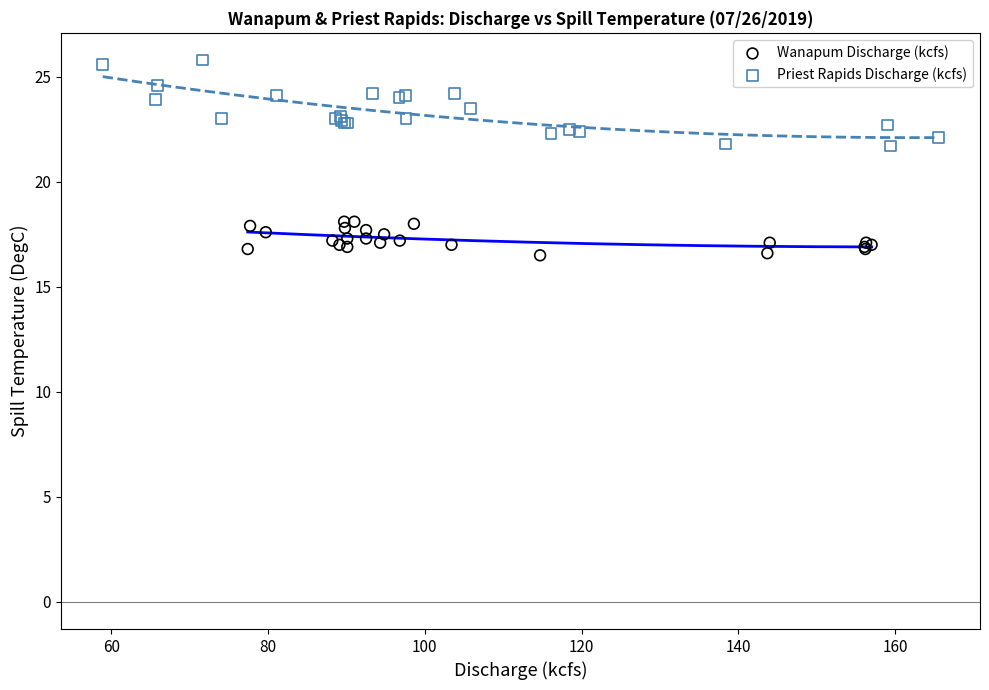

Which series contains the lowest Y value?

Wanapum Discharge (kcfs)